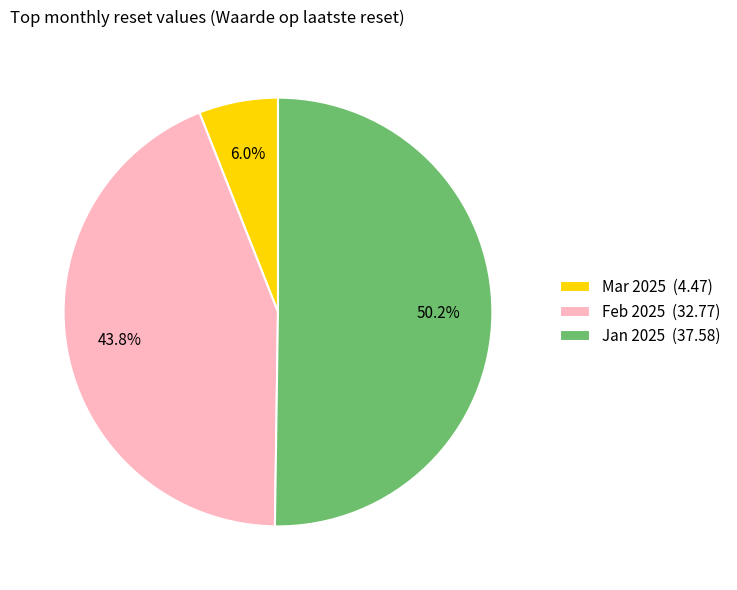

Count the number of slices in the pie.

3